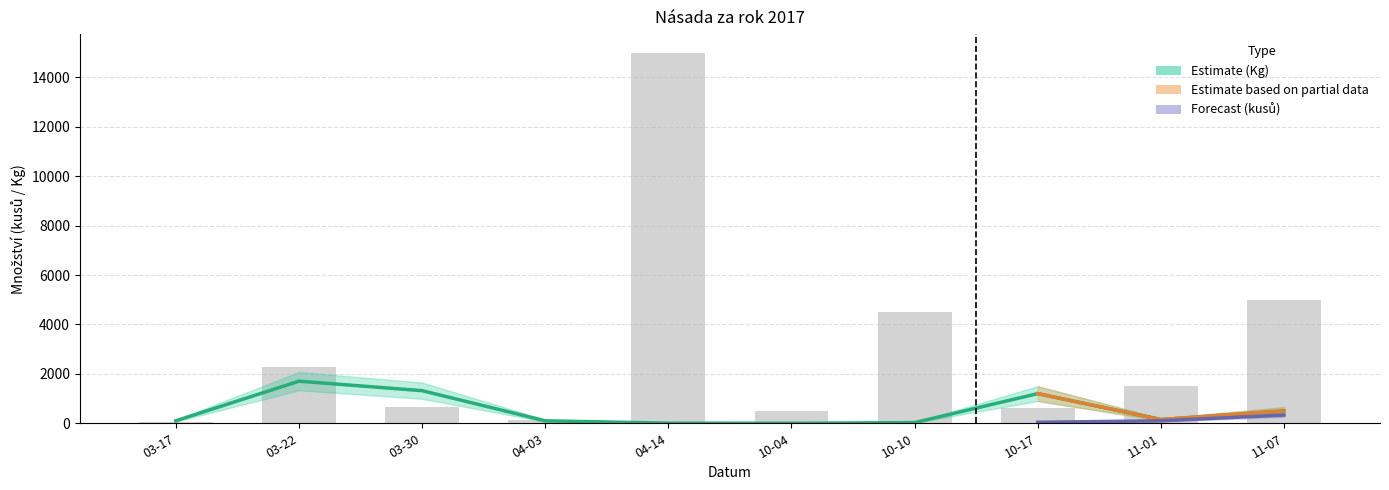

At how many categories does at least one series exceed 11209?

1